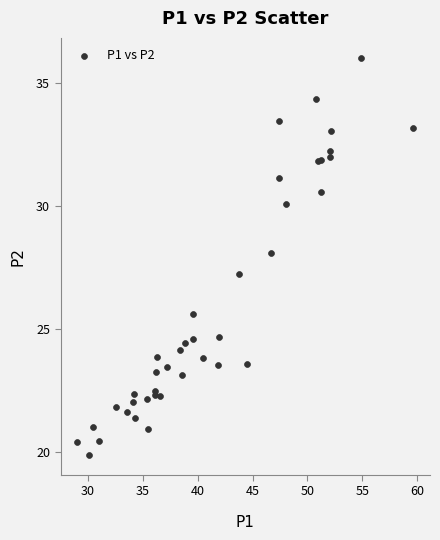

What Y value in the scatter plot is closest to 27?

27.2